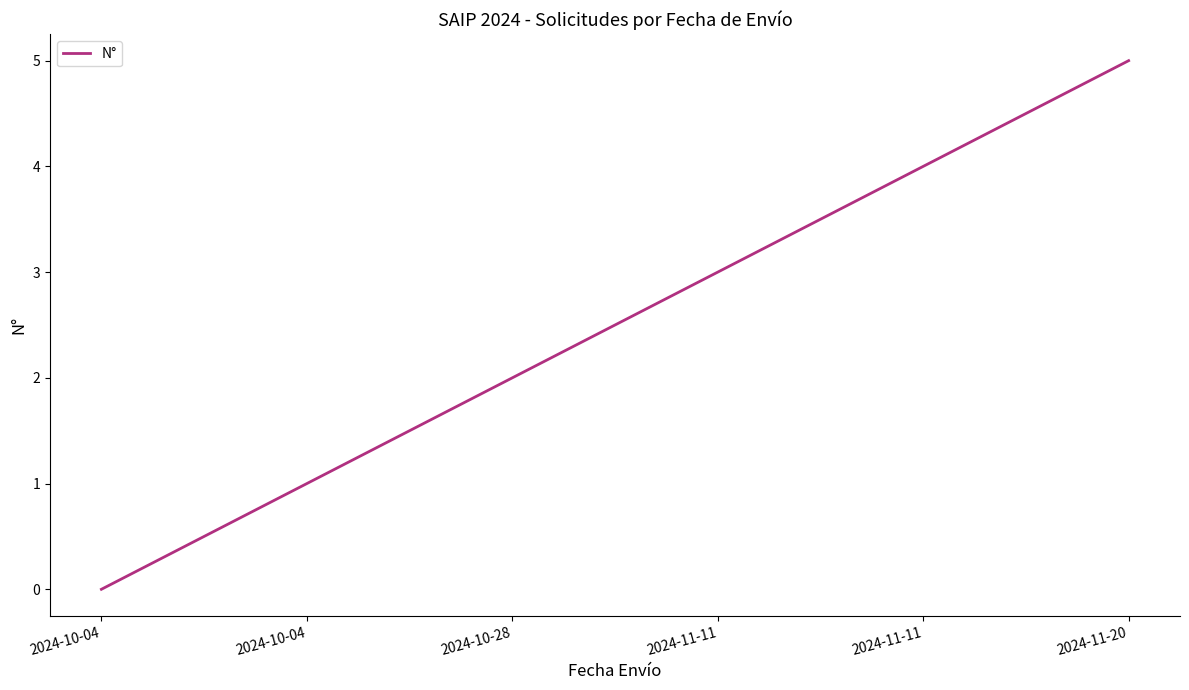

How many lines are shown in the chart?

1